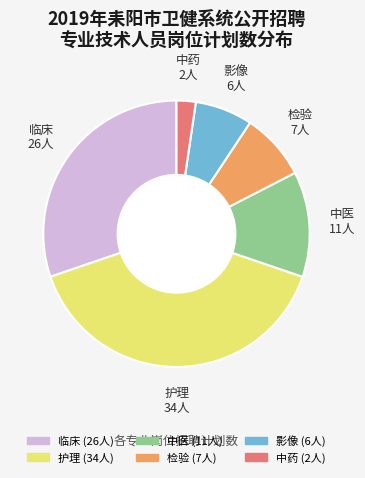

Which category has the smallest portion of the pie?

中药